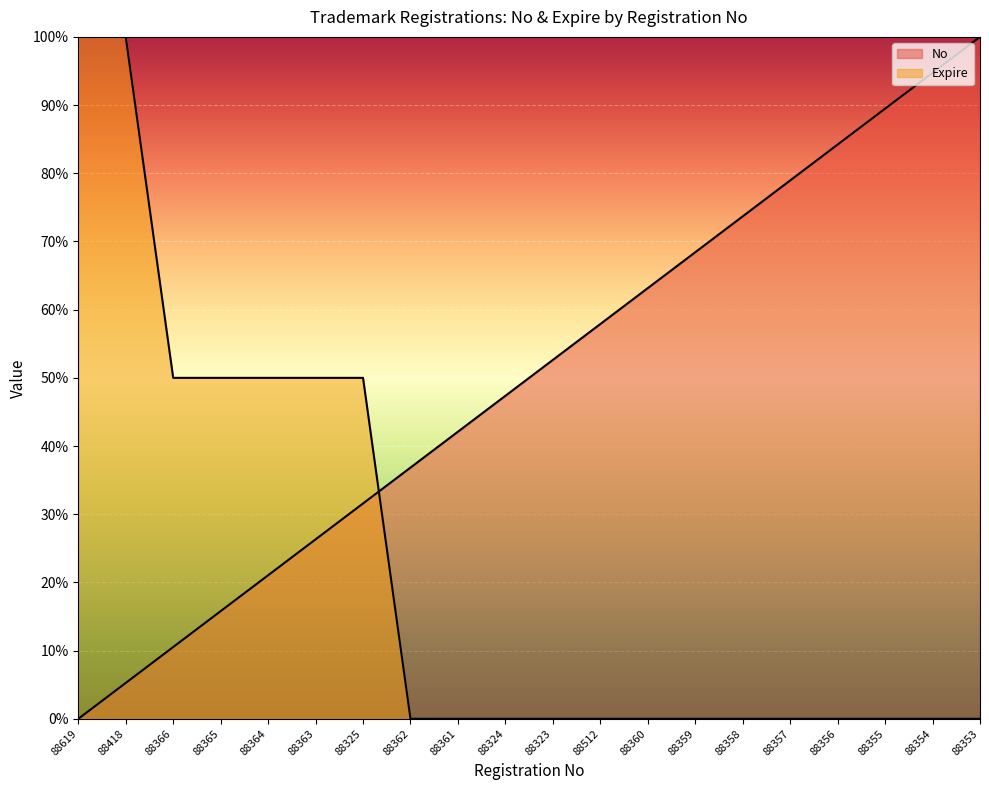

What is the value of the No point at the 14th from the left?

68.4